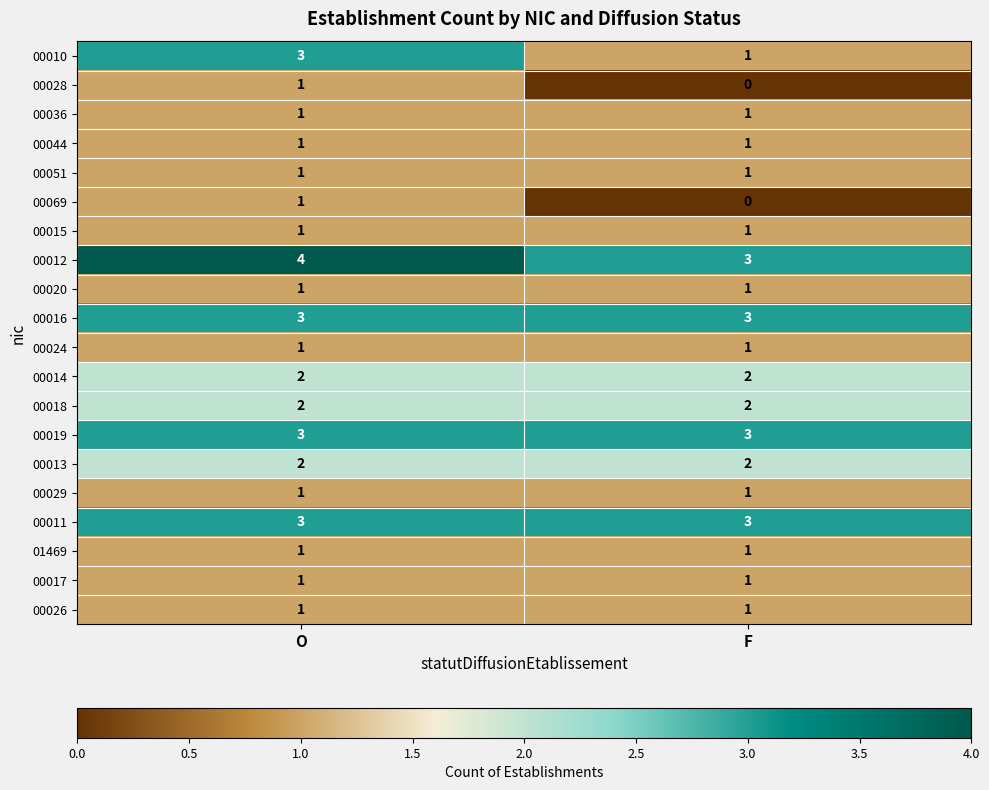

List the labels in order of 00012 value, smallest first.

F, O